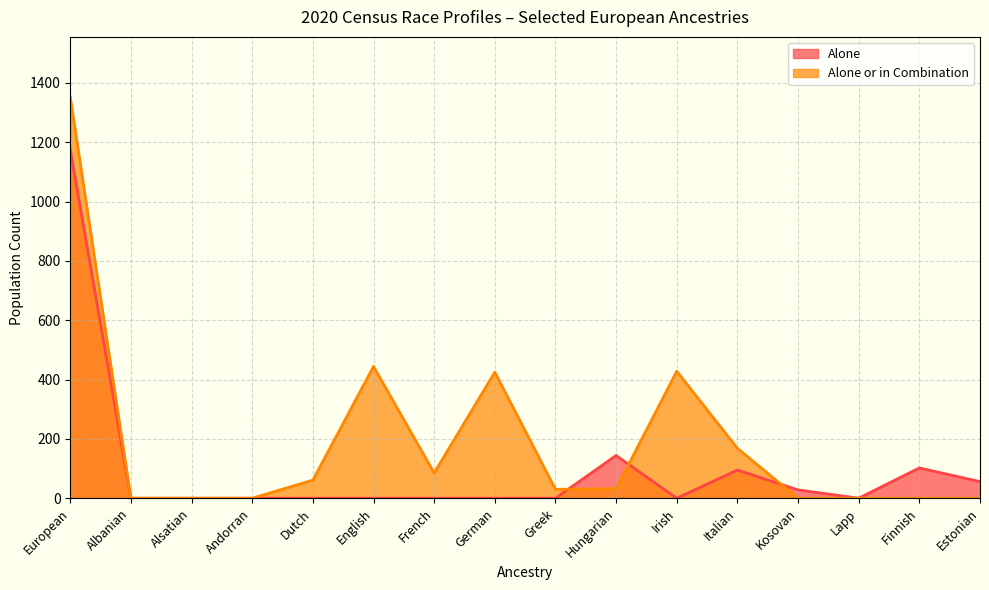

What is the label of the 13th point from the right?

Andorran